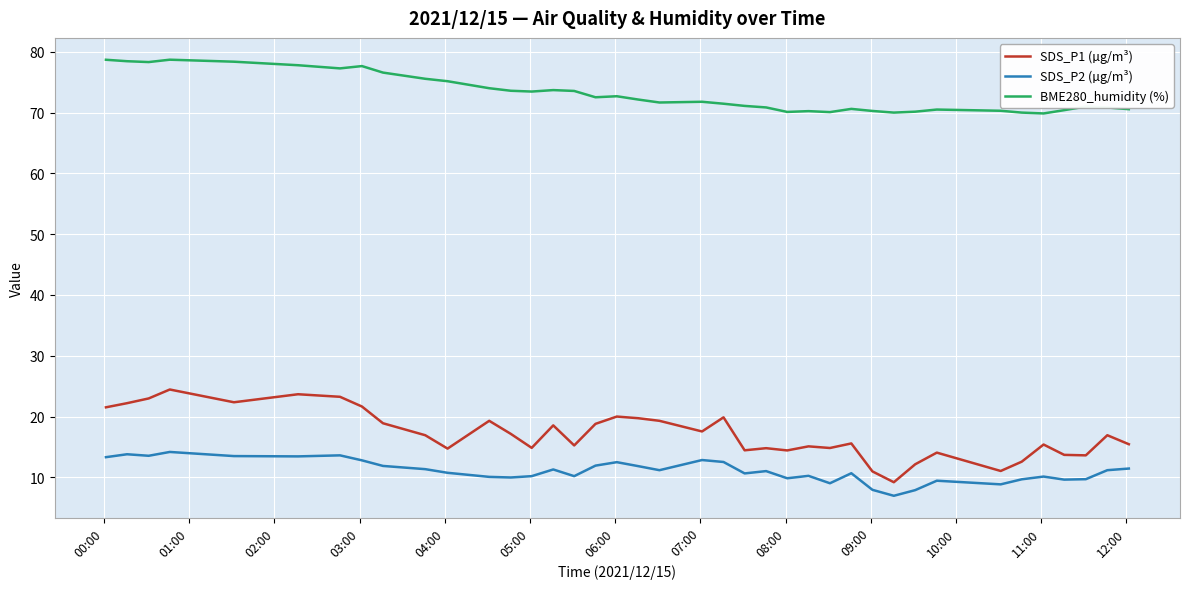

True or false: SDS_P2 (µg/m³) and BME280_humidity (%) intersect in this chart.

False